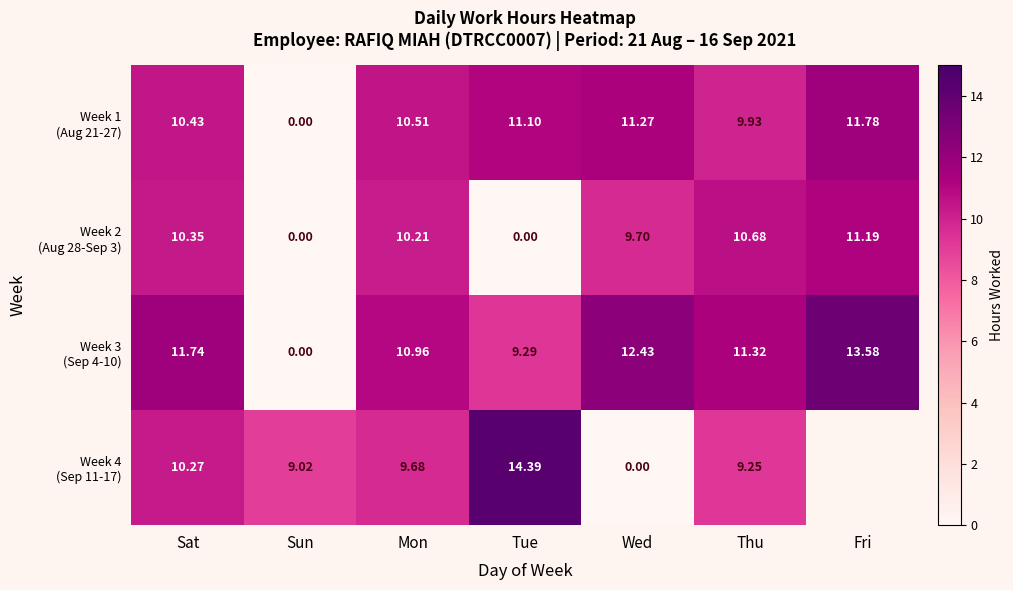

True or false: Week 2 (Aug 28-Sep 3) has a value of 5.3 at Sat.

False